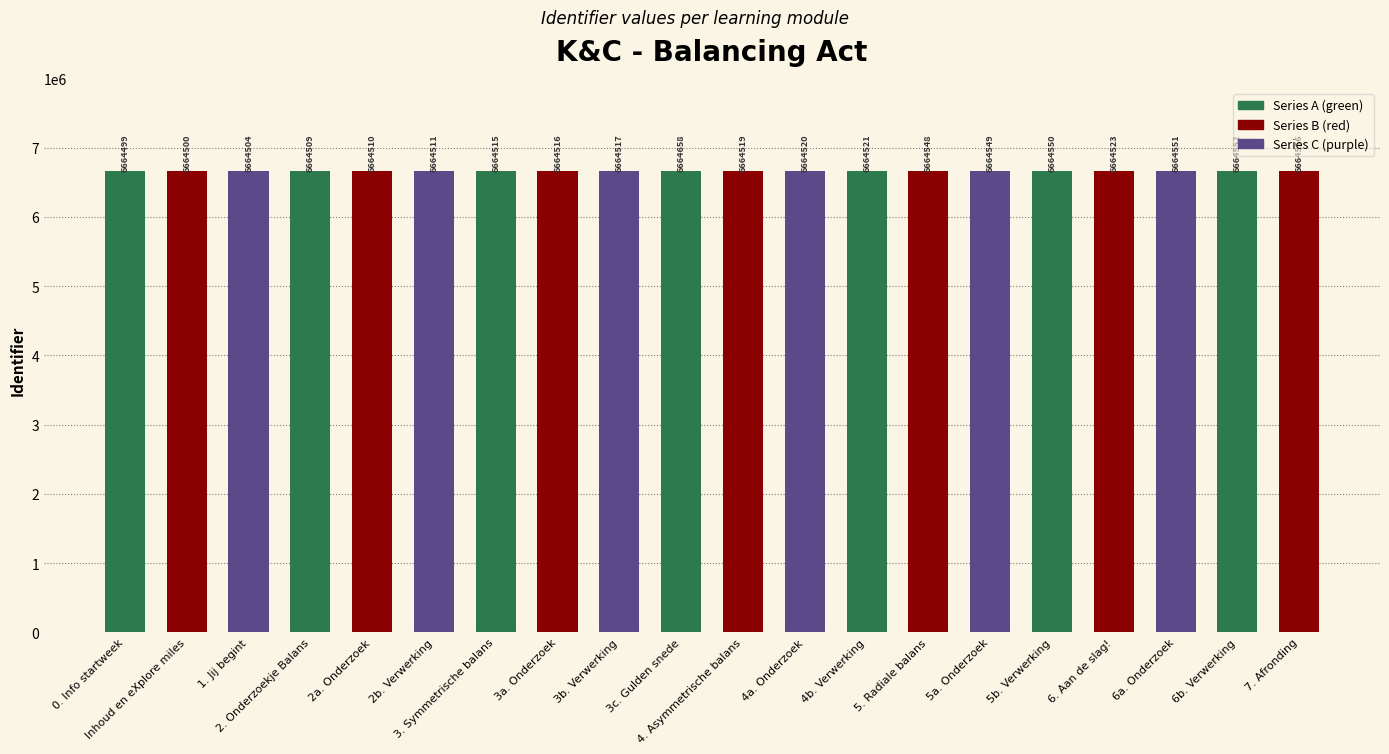

At which label does the data first exceed 6664520?

3c. Gulden snede